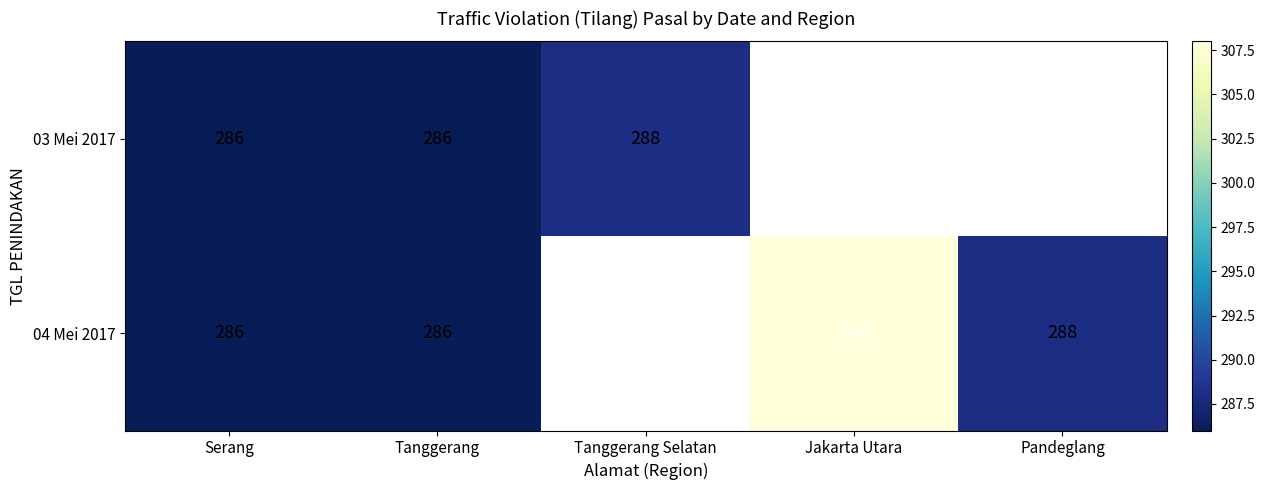

The 03 Mei 2017 series shows 69.8 at Tanggerang. True or false?

False